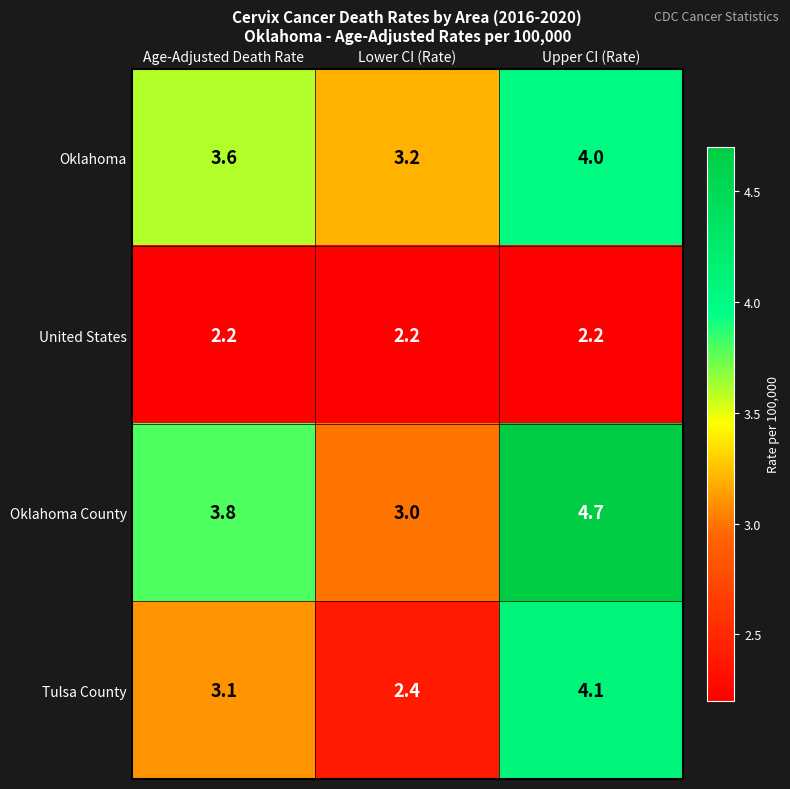

Is the value of United States at Lower CI (Rate) greater than the value of Oklahoma County at Upper CI (Rate)?

No